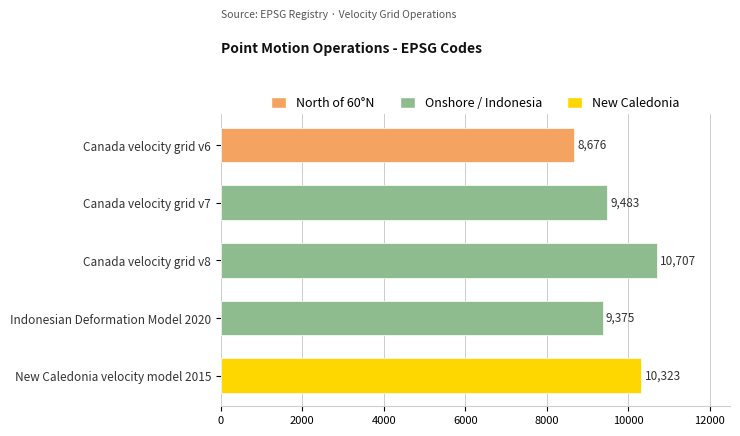

What is the sum of the values at Canada velocity grid v6 and Canada velocity grid v7?

18159